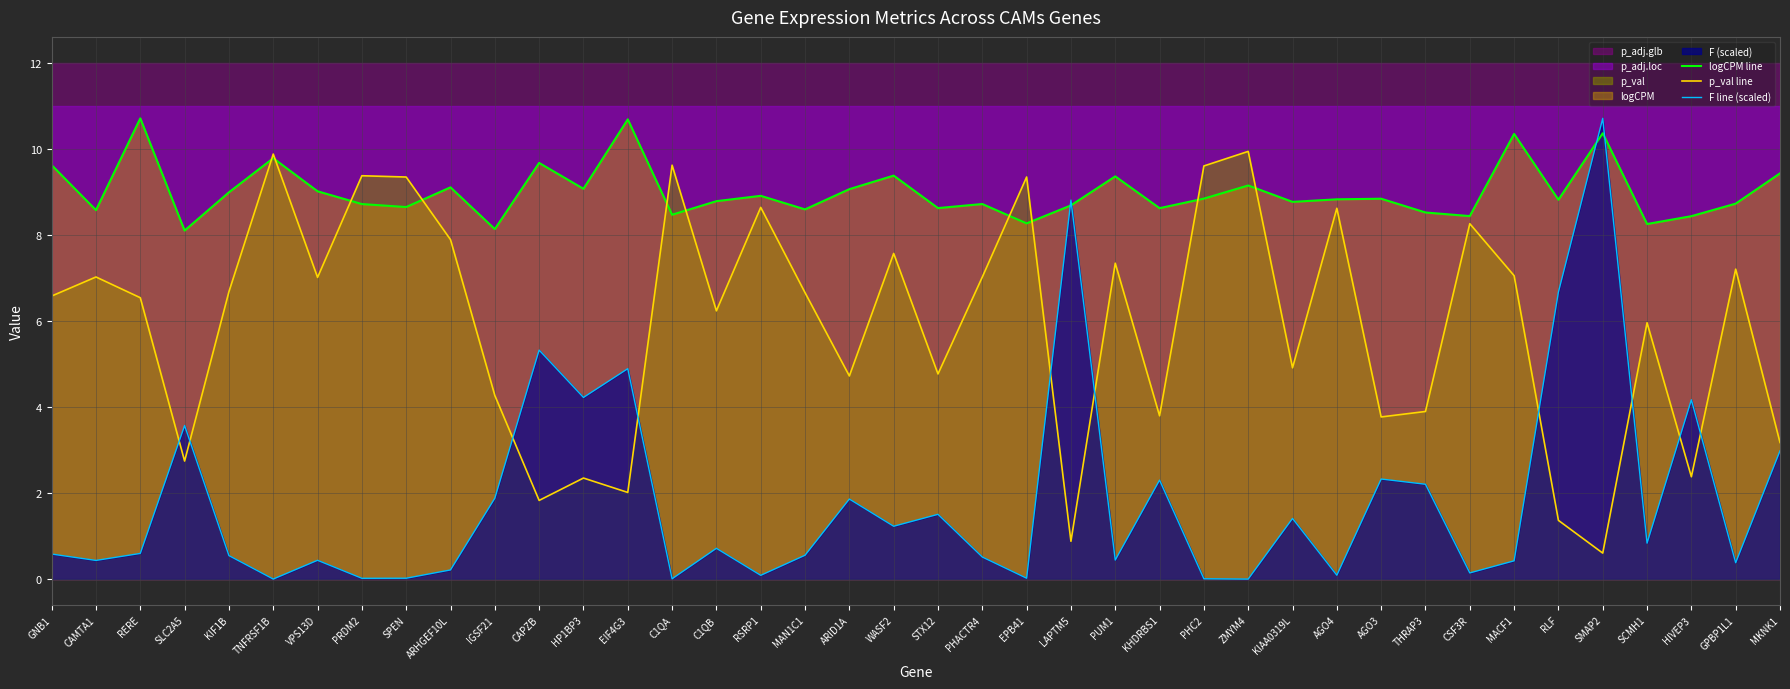

Rank the series at EIF4G3 from highest to lowest value.

logCPM line, F line (scaled), p_val line